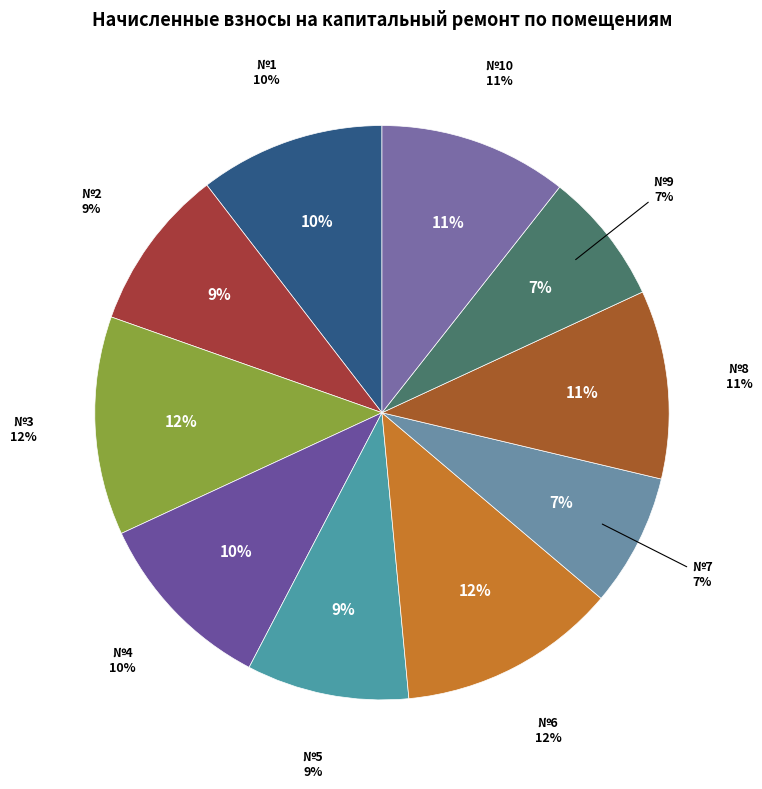

Which slice is the largest?

3